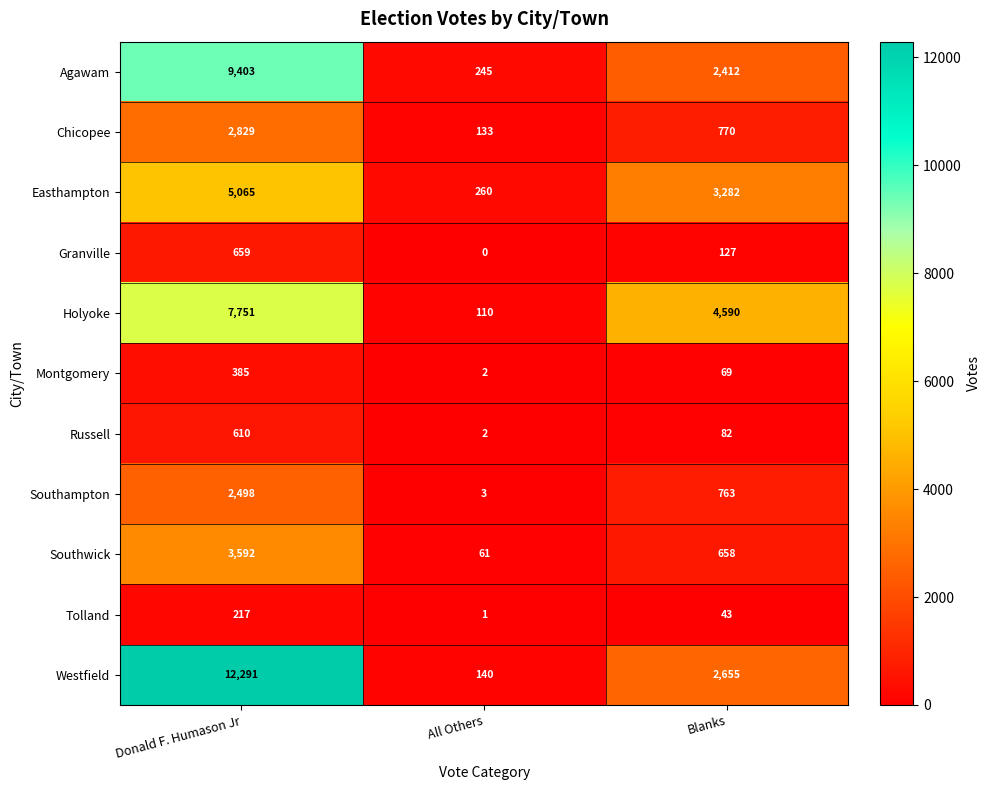

At which label does Russell first exceed 82?

Donald F. Humason Jr